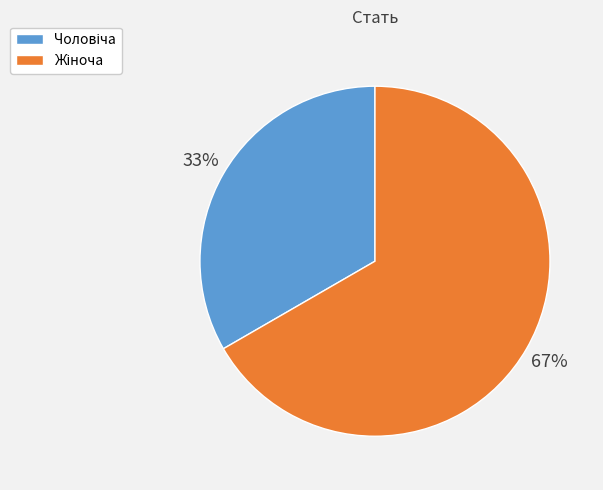

To the nearest percent, what is the average slice percentage?

50%